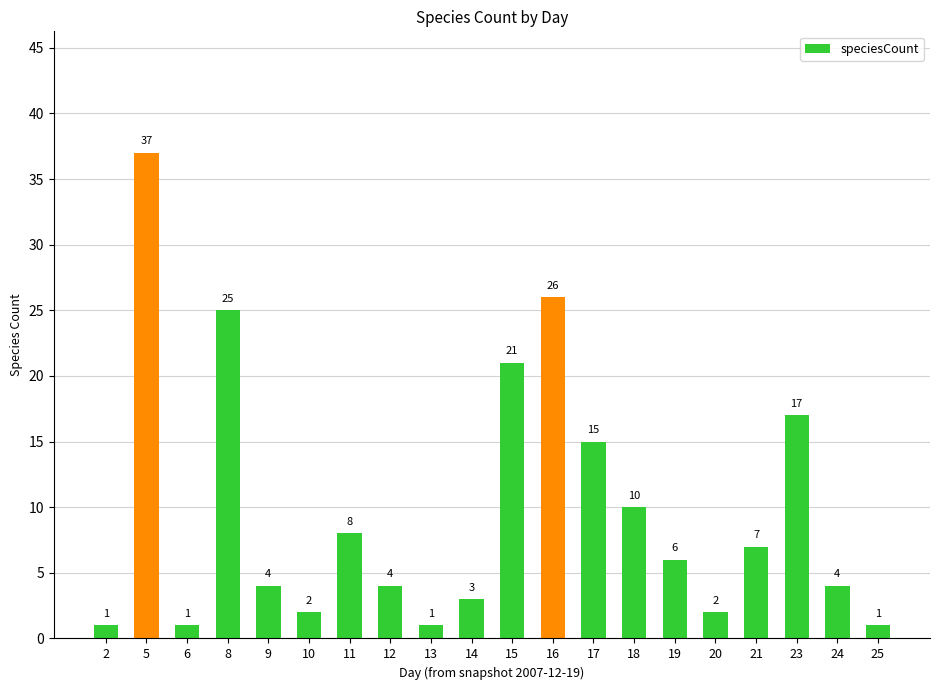

What is the value of the 14th bar from the left?

10